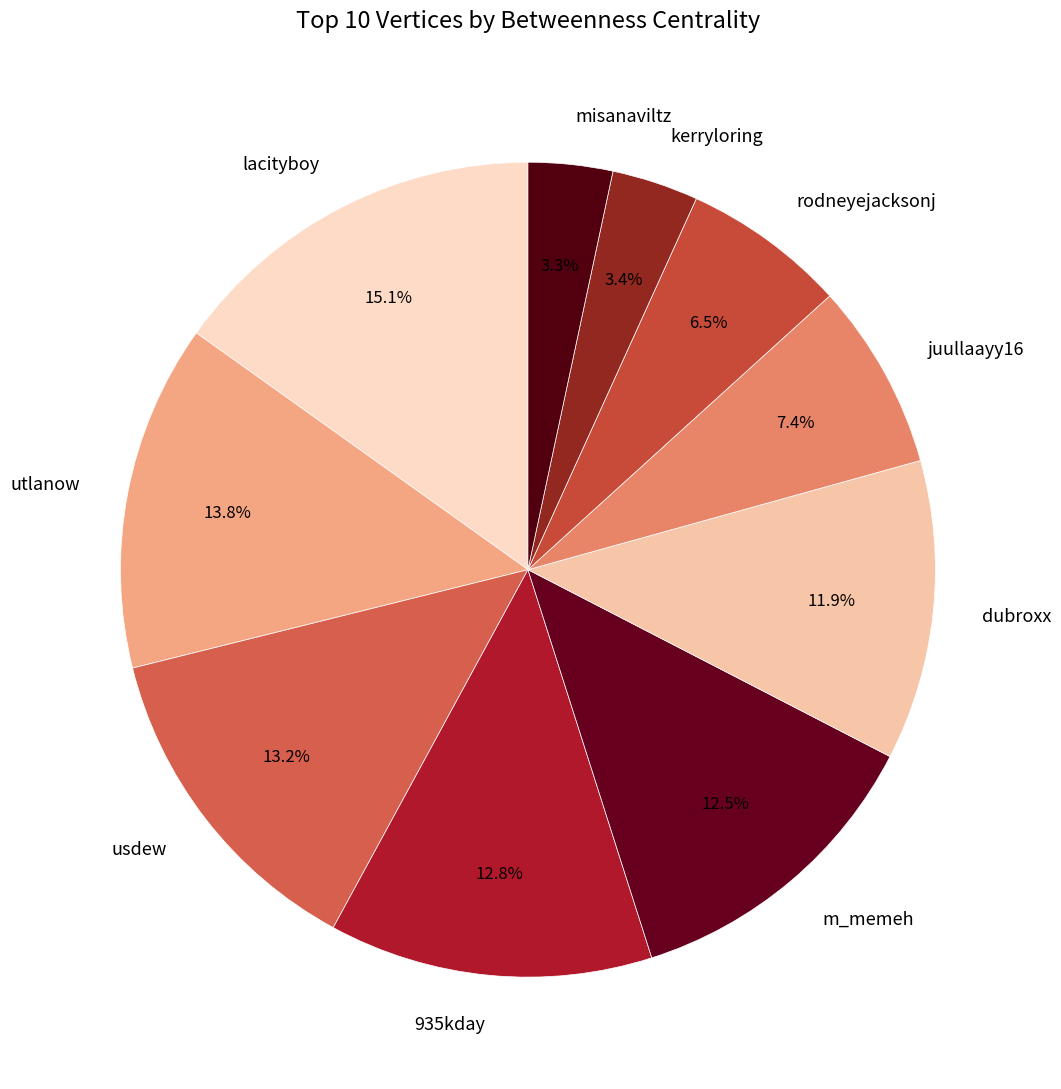

What portion of the pie excludes juullaayy16?

92.6%